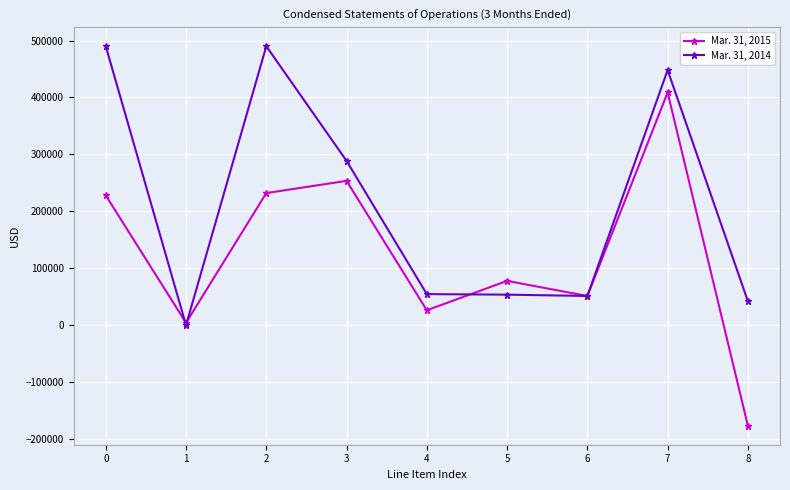

True or false: Mar. 31, 2014 has more than 1 points higher than both neighbors.

True